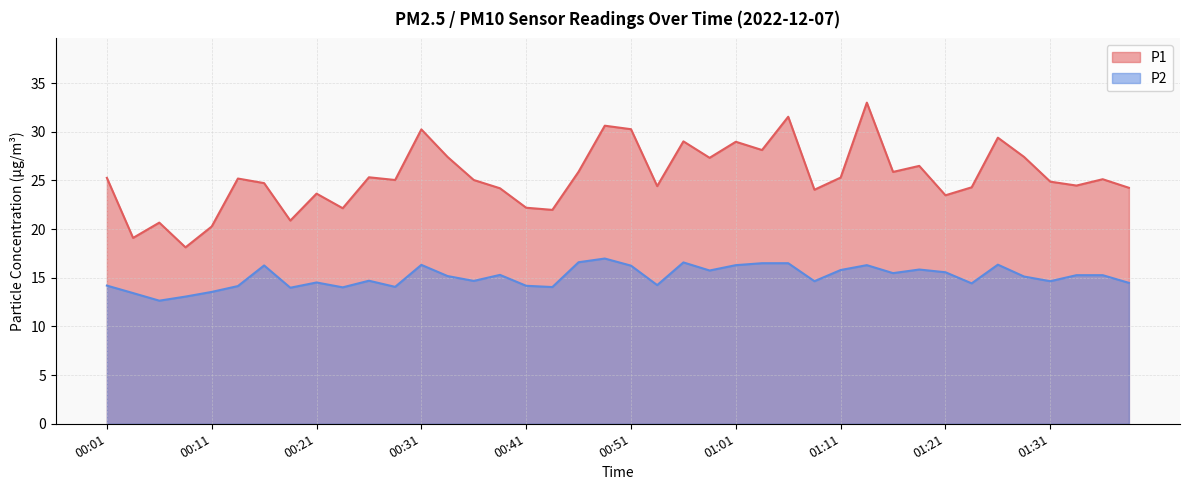

At which category does P2 reach its first local peak?

00:16